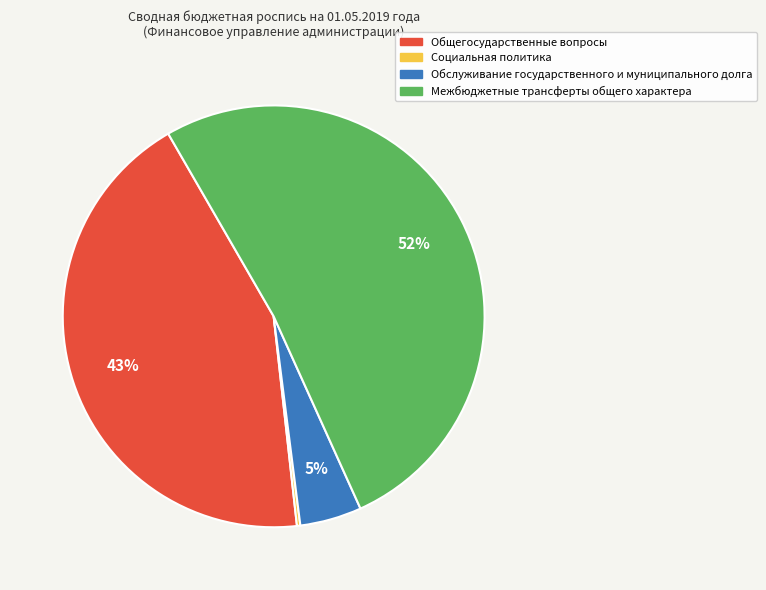

Approximately how many times larger is the value at Общегосударственные вопросы compared to Межбюджетные трансферты общего характера?

0.8